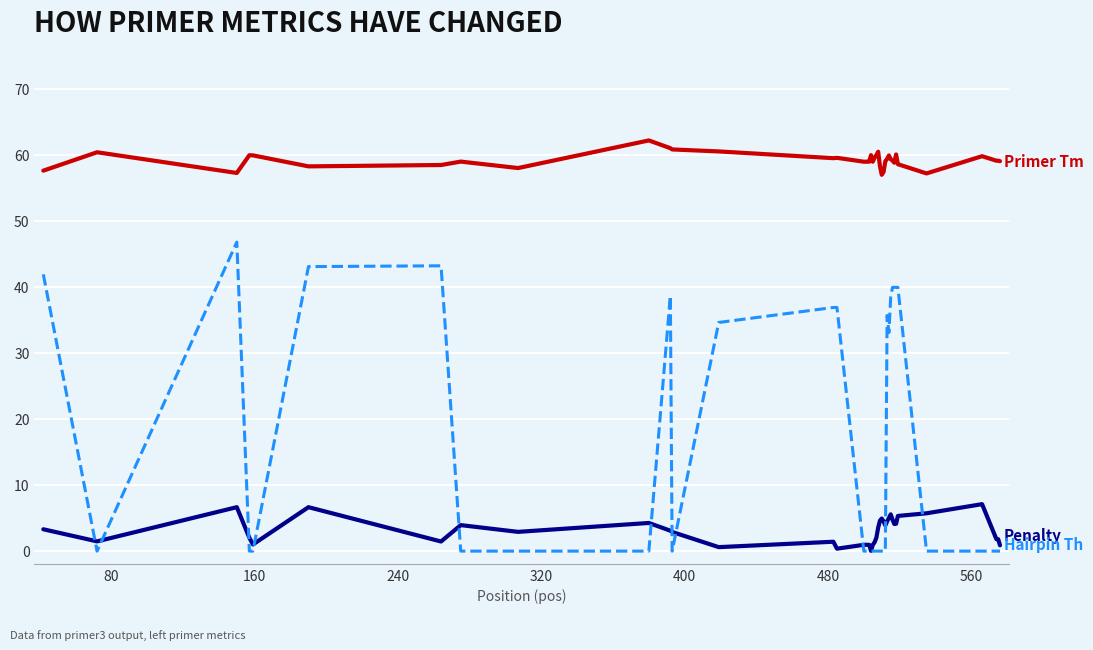

What is the maximum value shown in the chart?

62.3